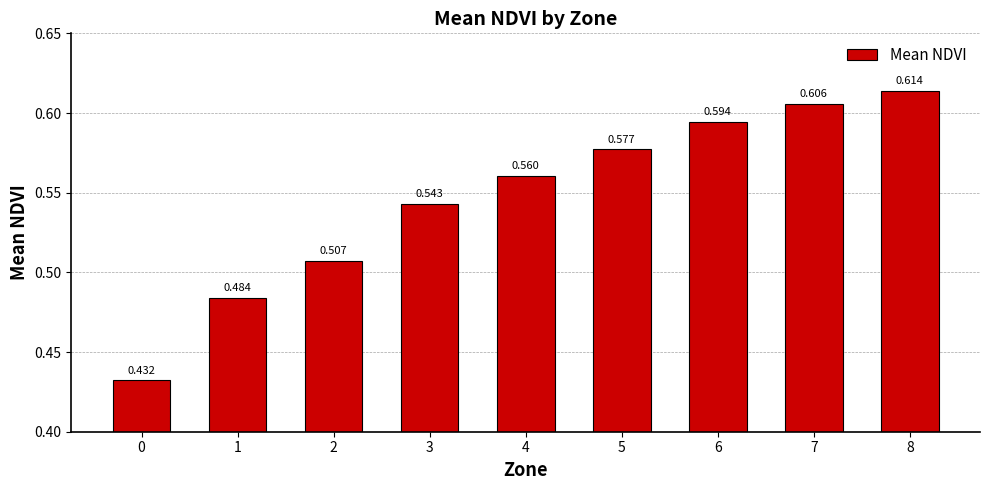

Reading left to right, what are all the values shown in this chart?

0=0.4	1=0.5	2=0.5	3=0.5	4=0.6	5=0.6	6=0.6	7=0.6	8=0.6